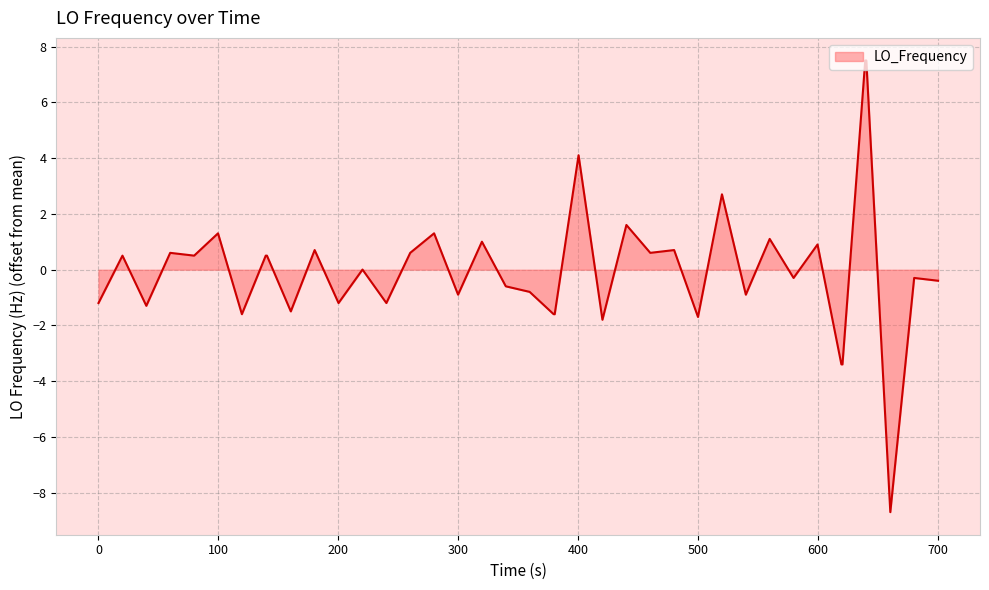

What is the greatest value displayed?

7.5